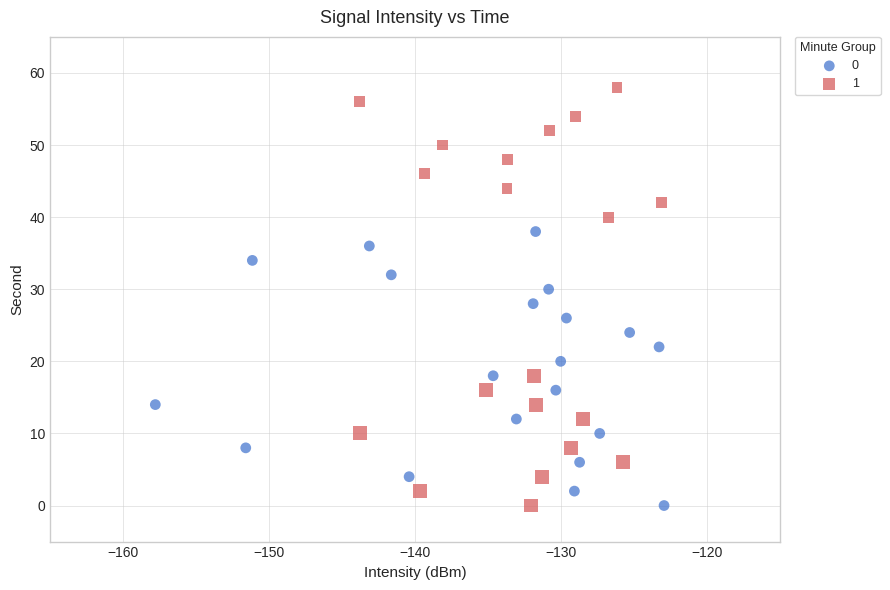

Which series contains the highest Y value?

1